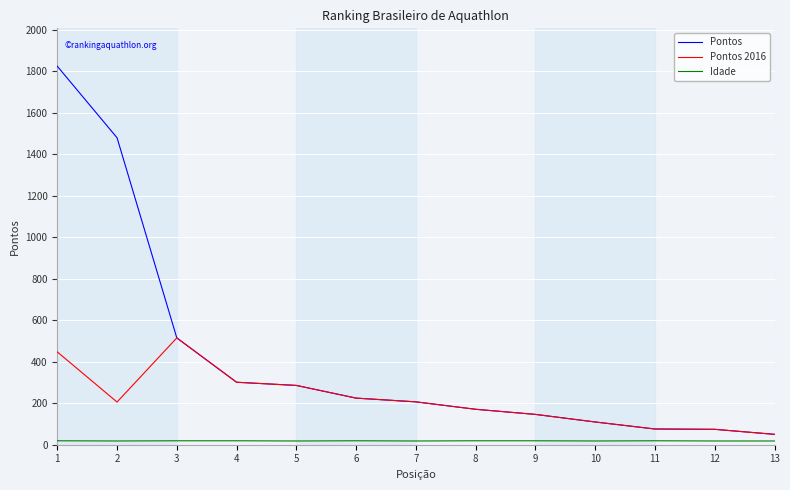

What is the maximum value shown in the chart?

1824.6